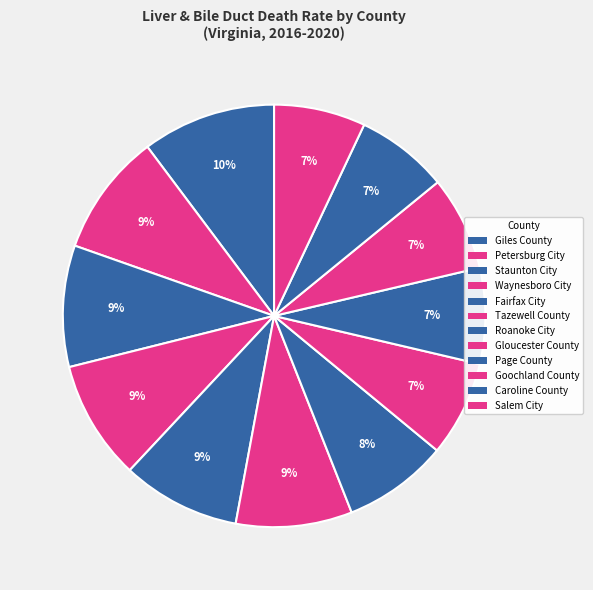

True or false: Gloucester County accounts for 1% of the total.

False